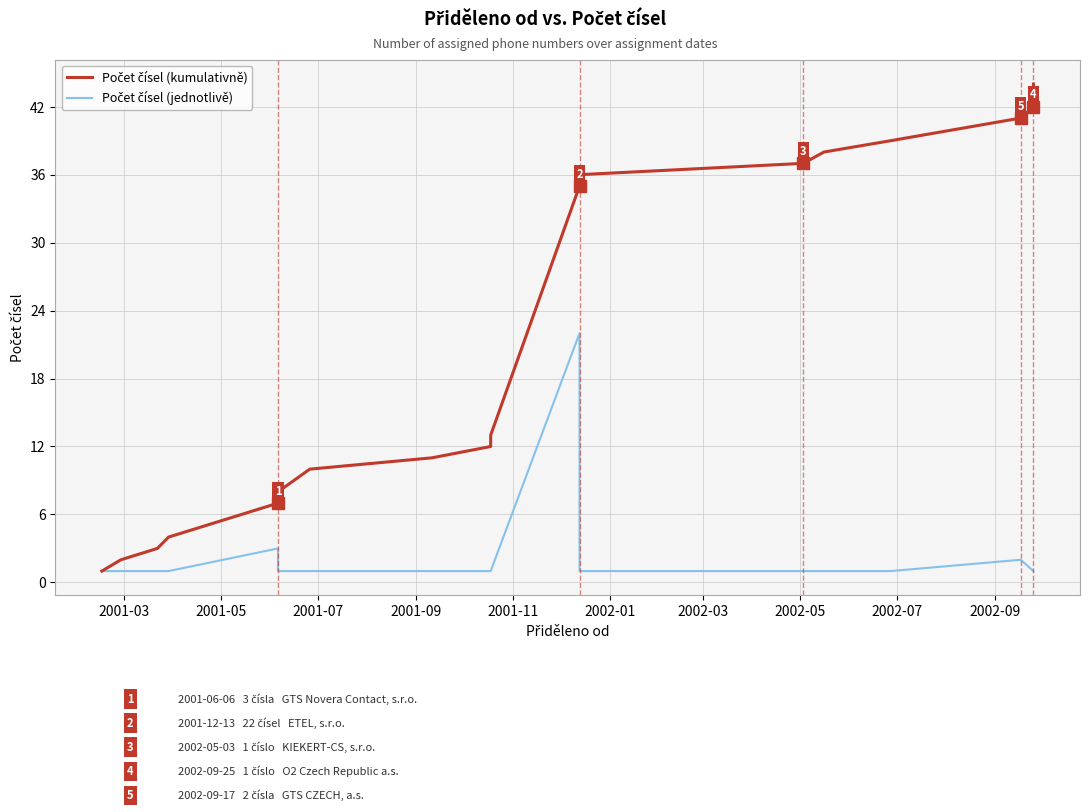

Which series has the largest total across all categories?

Počet čísel (kumulativně)